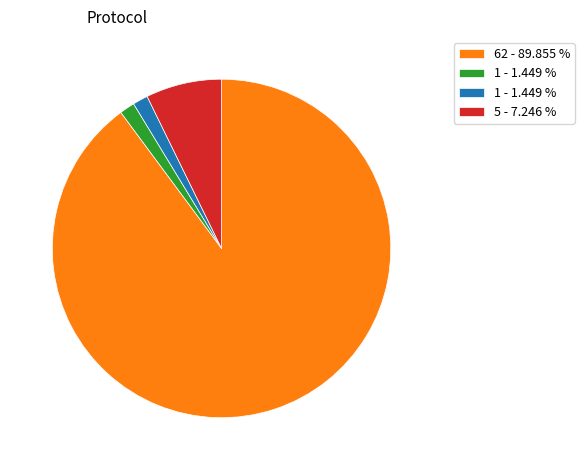

Is there a majority slice in this chart?

Yes